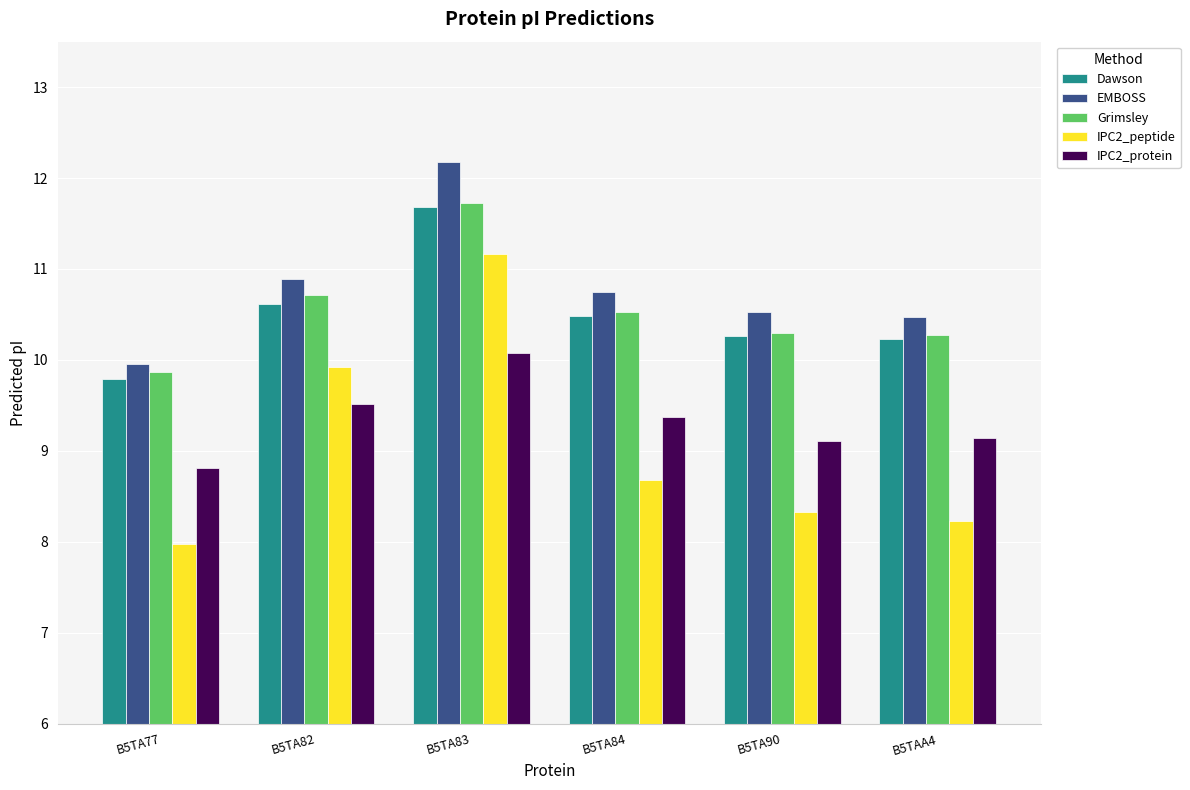

How many data points in IPC2_peptide are above 8?

5